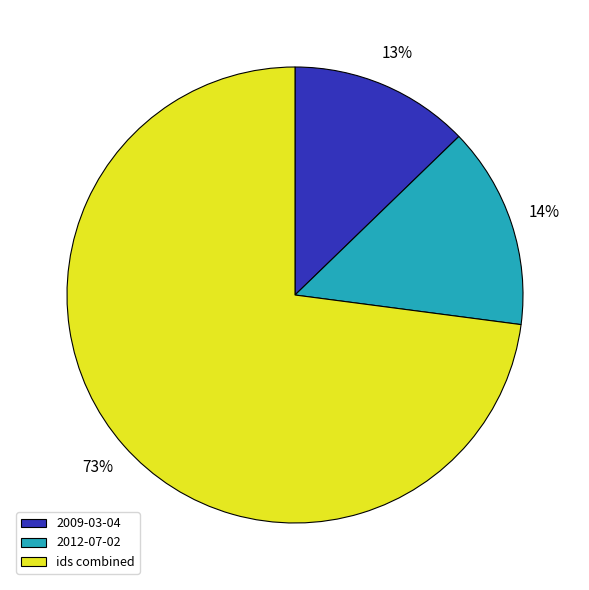

How many segments does this pie chart have?

3